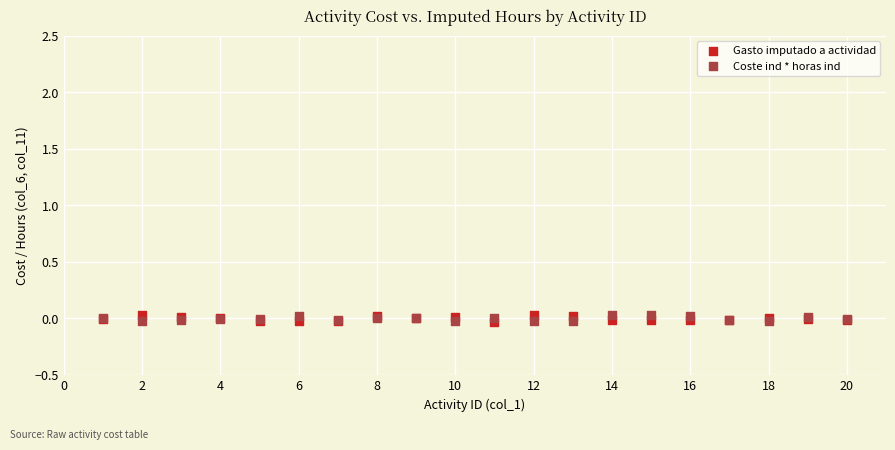

What are all the series names shown in the legend?

Gasto imputado a actividad, Coste ind * horas ind